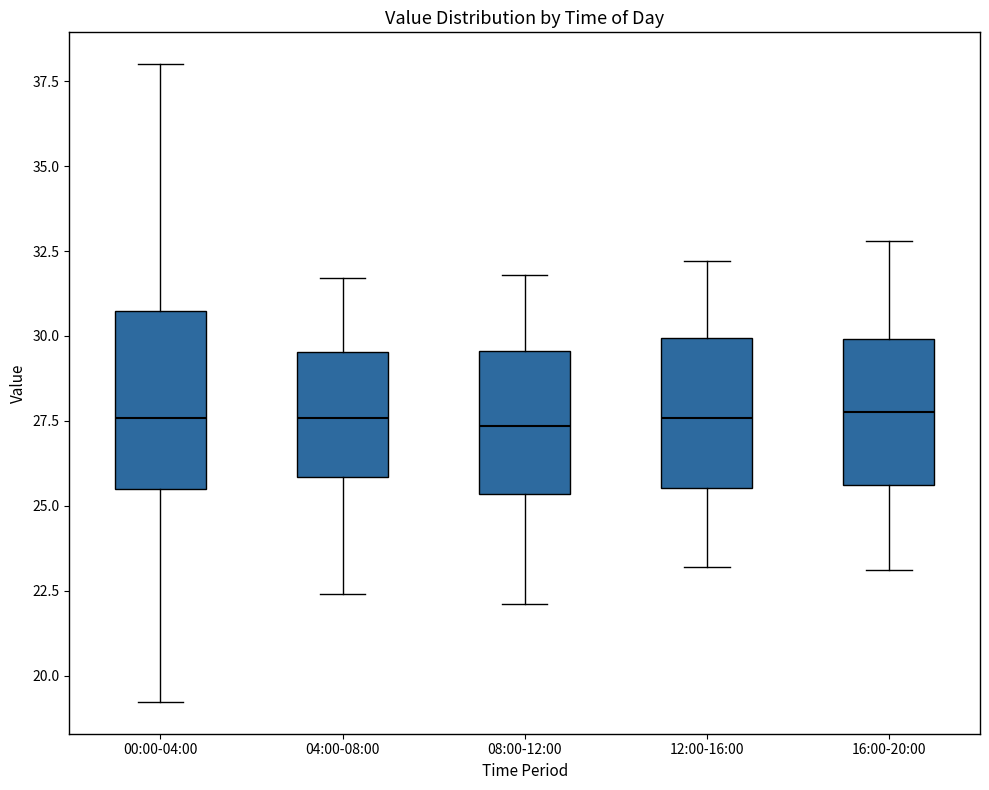

Reading left to right, read every box against the y-axis: the position of its median line, the range the box covers, and the ends of its whiskers. The values are not printed on the chart, so give them approximately, as read against the axis.

00:00-04:00: median 27.5, box 25.5 to 30.5, whiskers 19.0 to 38.0
04:00-08:00: median 27.5, box 26.0 to 29.5, whiskers 22.5 to 31.5
08:00-12:00: median 27.5, box 25.5 to 29.5, whiskers 22.0 to 32.0
12:00-16:00: median 27.5, box 25.5 to 30.0, whiskers 23.0 to 32.0
16:00-20:00: median 28.0, box 25.5 to 30.0, whiskers 23.0 to 33.0